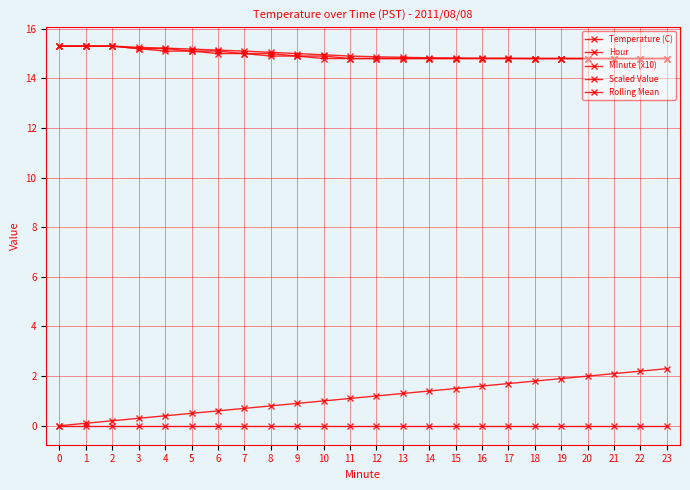

Does the chart have visible grid lines?

Yes